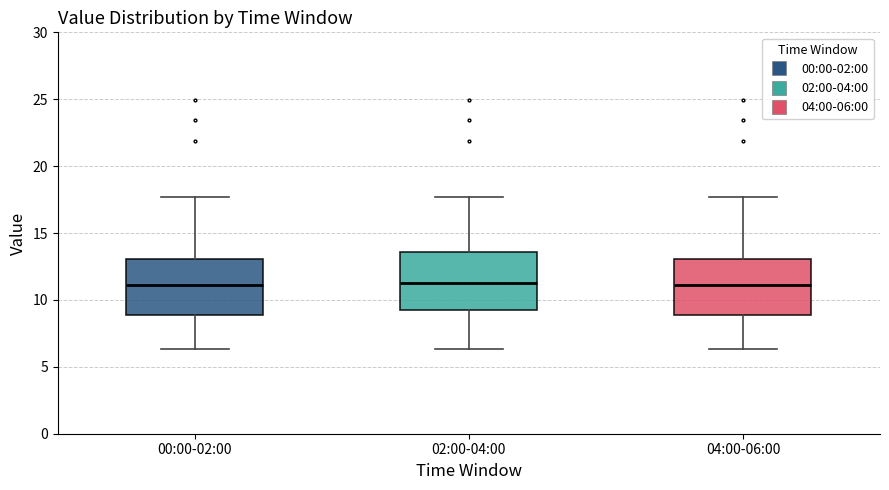

Reading left to right, transcribe this box plot: for each box, give where its median line is, the range the box spans, and where its two whiskers end, as read against the y-axis. The values are not printed on the chart, so give them approximately, as read against the axis.

00:00-02:00: median 11.0, box 9.0 to 13.0, whiskers 6.5 to 17.5
02:00-04:00: median 11.5, box 9.5 to 13.5, whiskers 6.5 to 17.5
04:00-06:00: median 11.0, box 9.0 to 13.0, whiskers 6.5 to 17.5